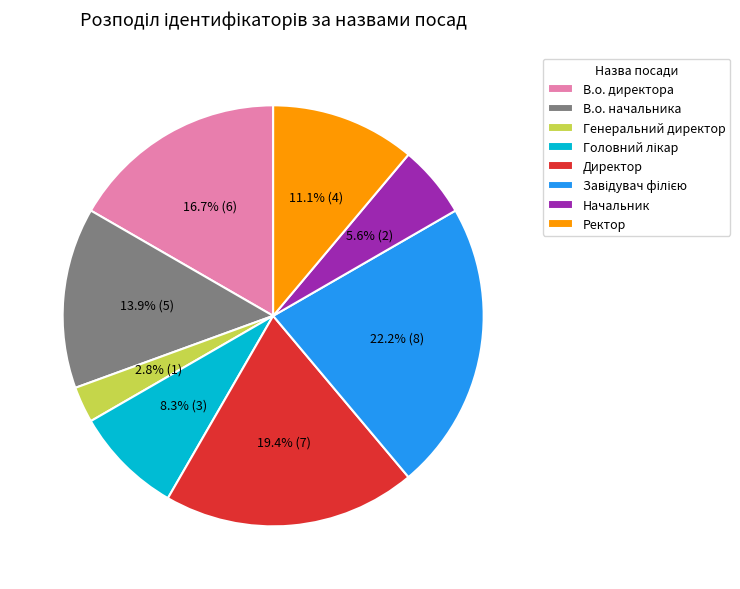

How many segments does this pie chart have?

8